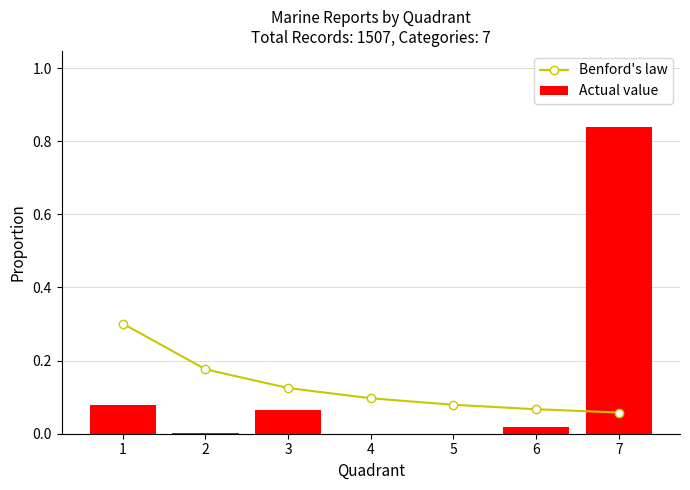

What is the minimum value for Benford's law?

0.1